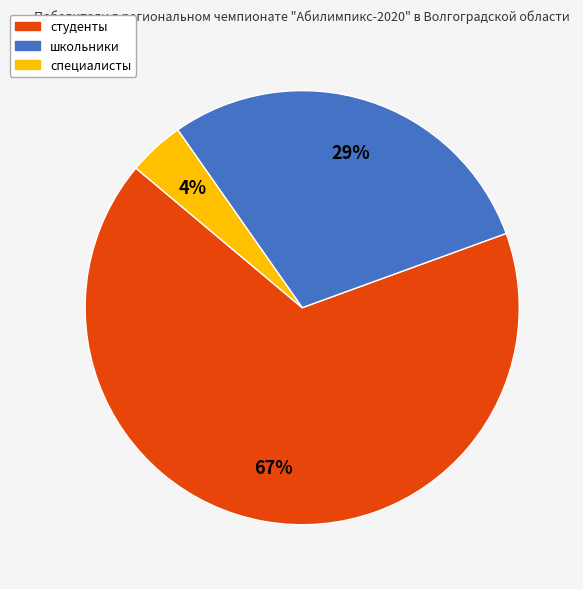

What percentage is the школьники slice, to the nearest percent?

29%